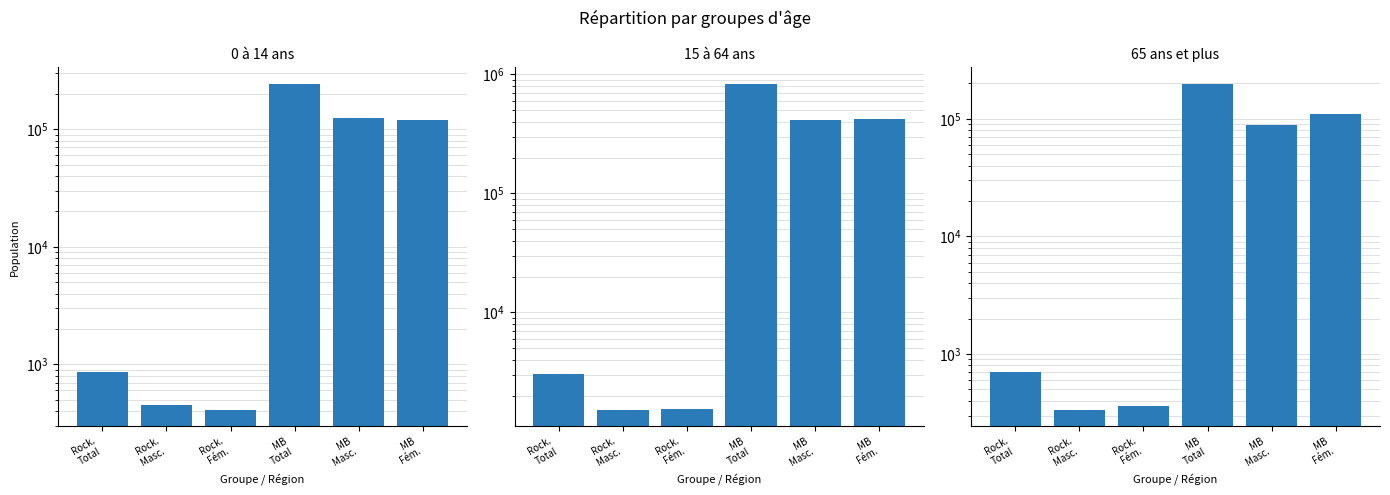

How many data points does each series have?

6